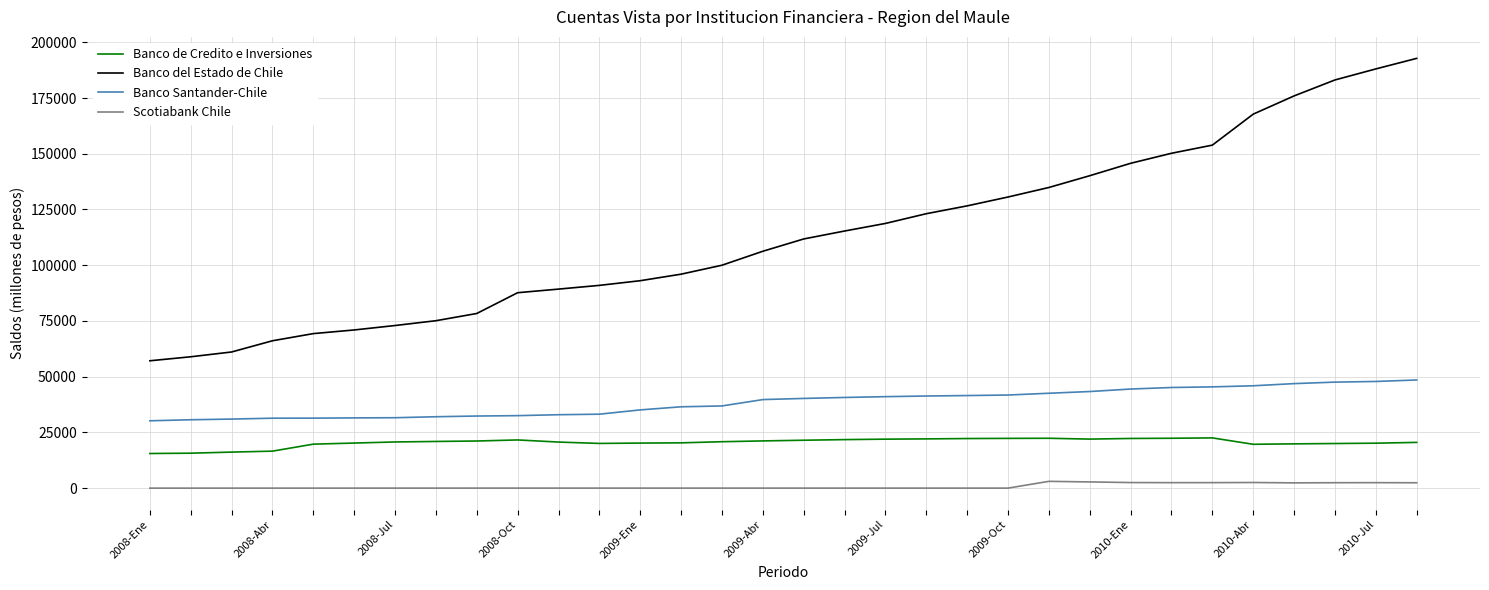

Rank the series by their average value, from highest to lowest.

Banco del Estado de Chile, Banco Santander-Chile, Banco de Credito e Inversiones, Scotiabank Chile